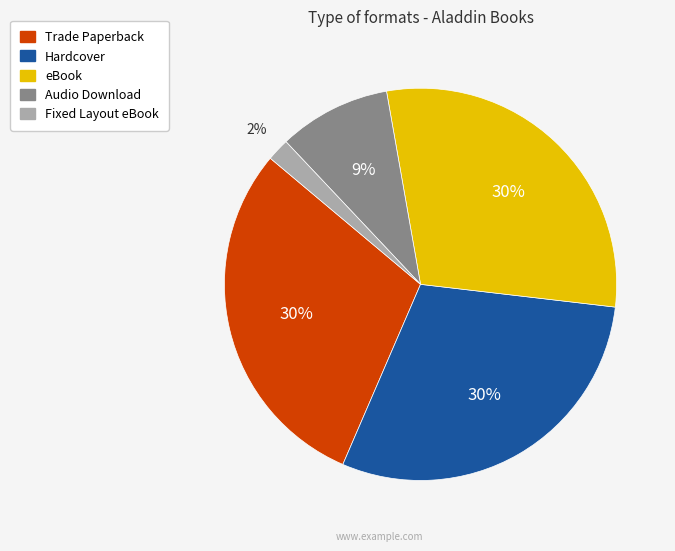

How many segments does this pie chart have?

5